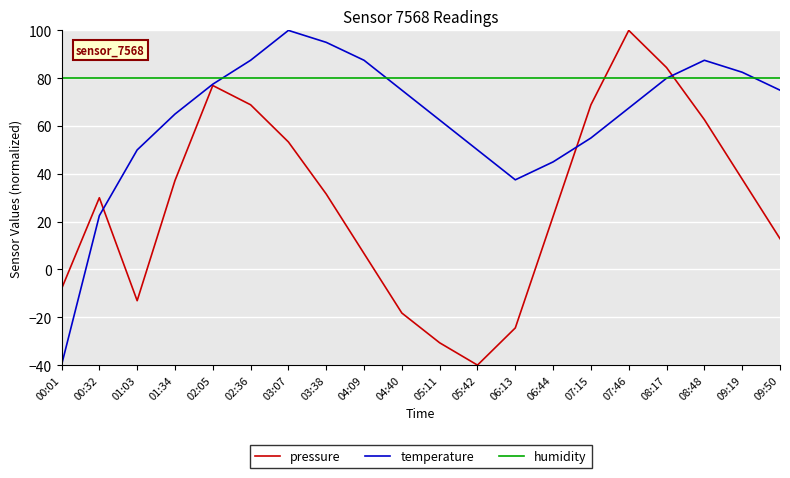

What is the sum of all pressure values?

559.0